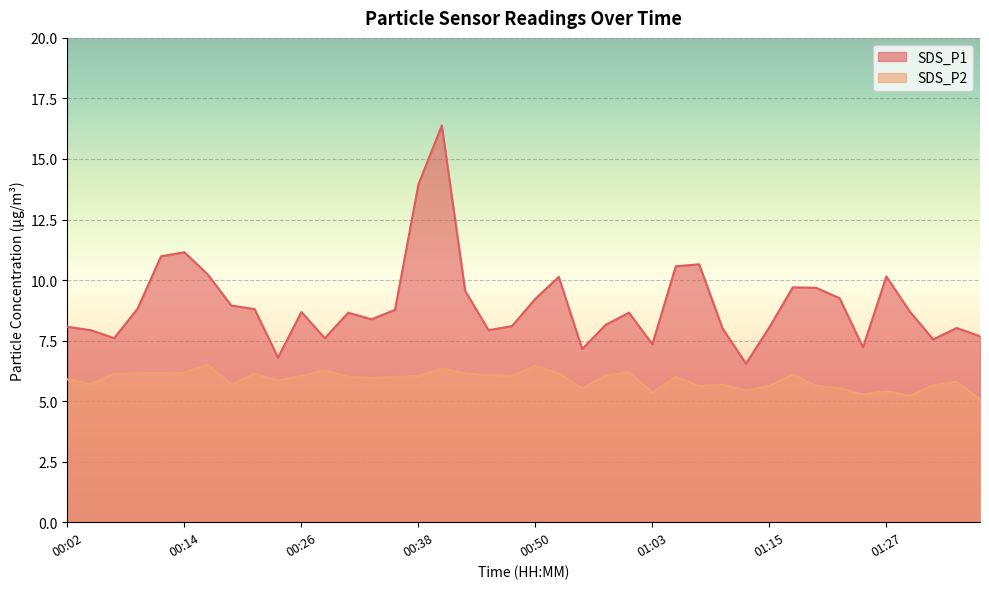

List the series in order of their overall mean, highest first.

SDS_P1, SDS_P2